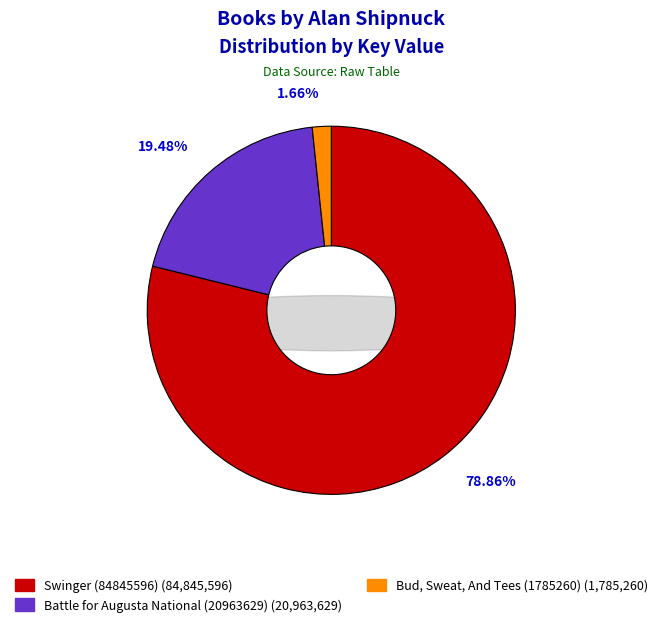

What is the largest slice in the pie chart?

Swinger (84845596)